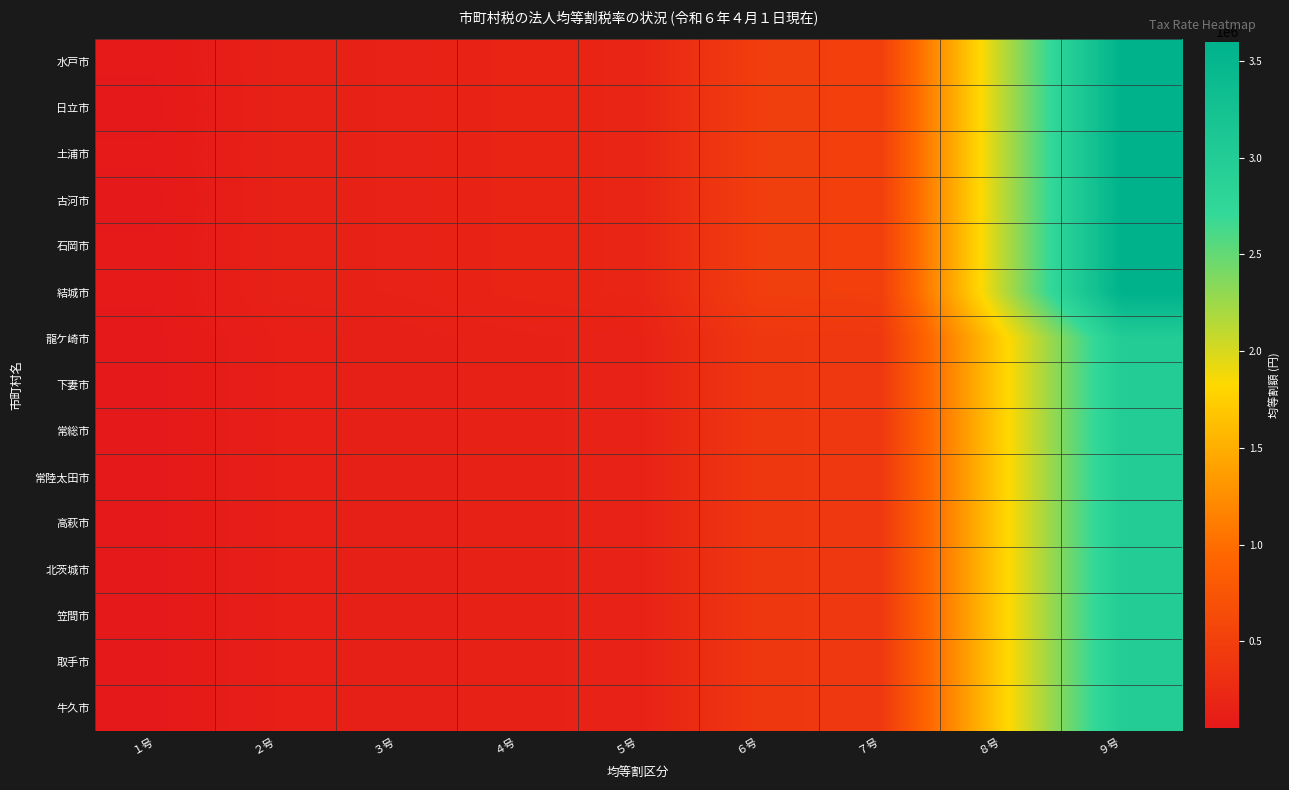

At which category is the sum across all series the highest?

９号